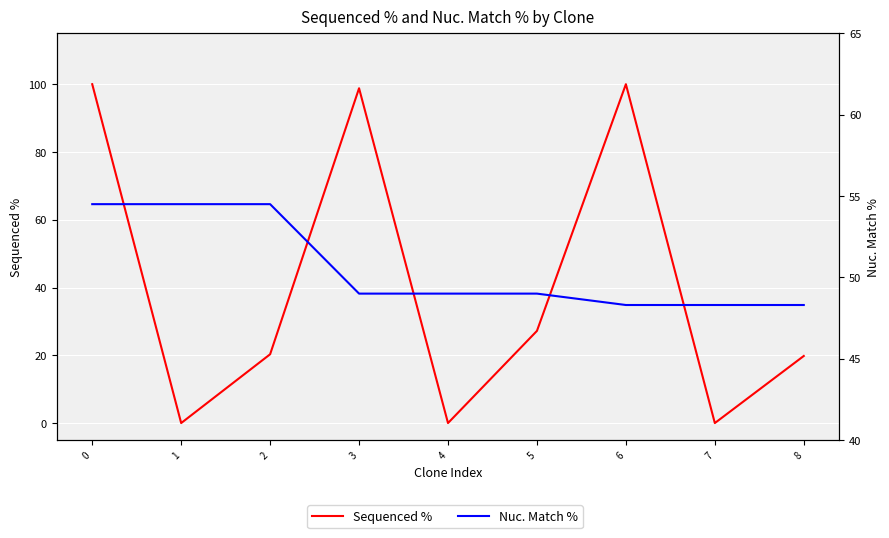

How many positive values does the Sequenced % series have?

6